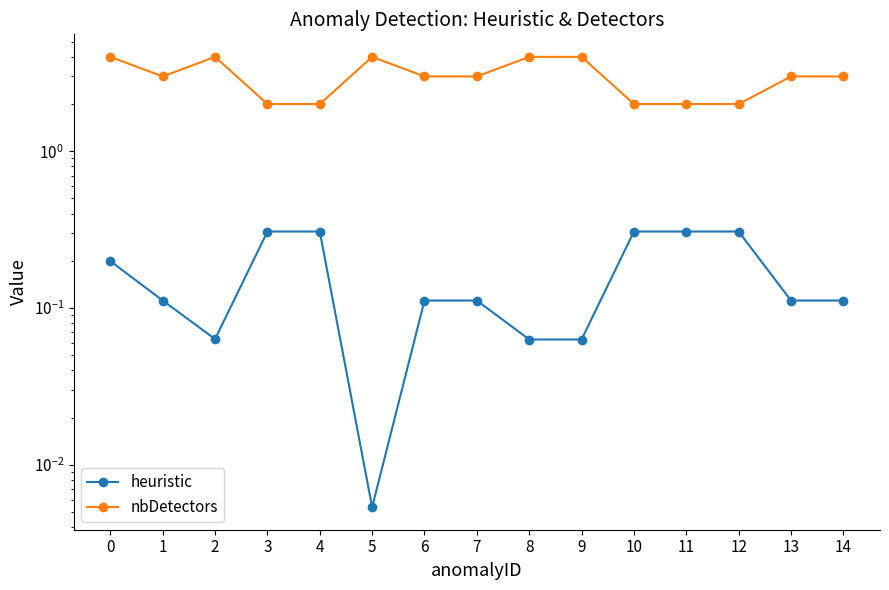

Between 9 and 11, which series saw the biggest shift?

nbDetectors